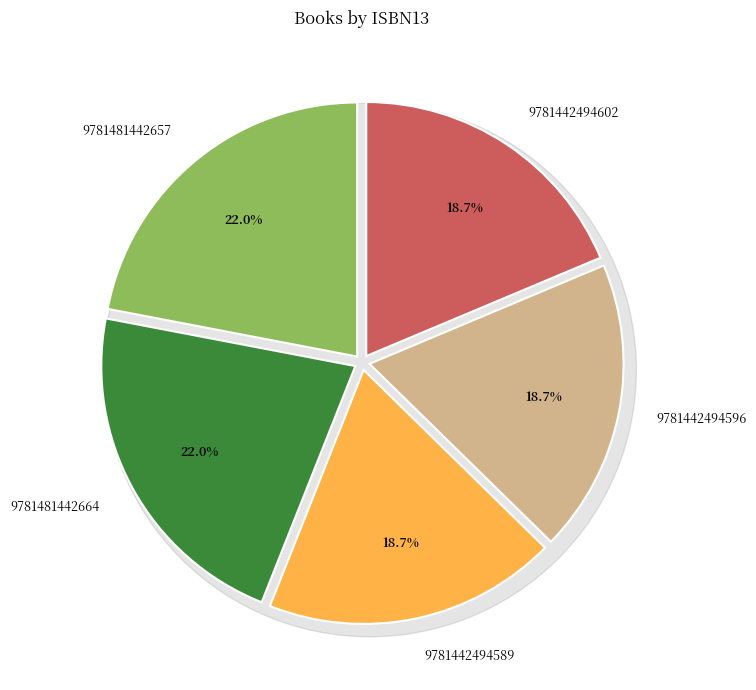

What is the largest slice in the pie chart?

9781481442657